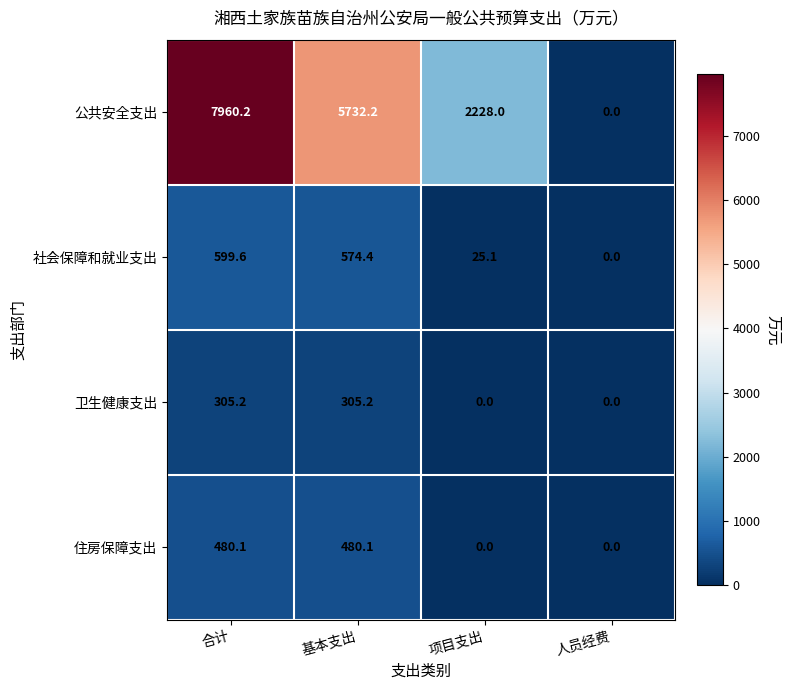

At how many categories does at least one series exceed 1432?

3